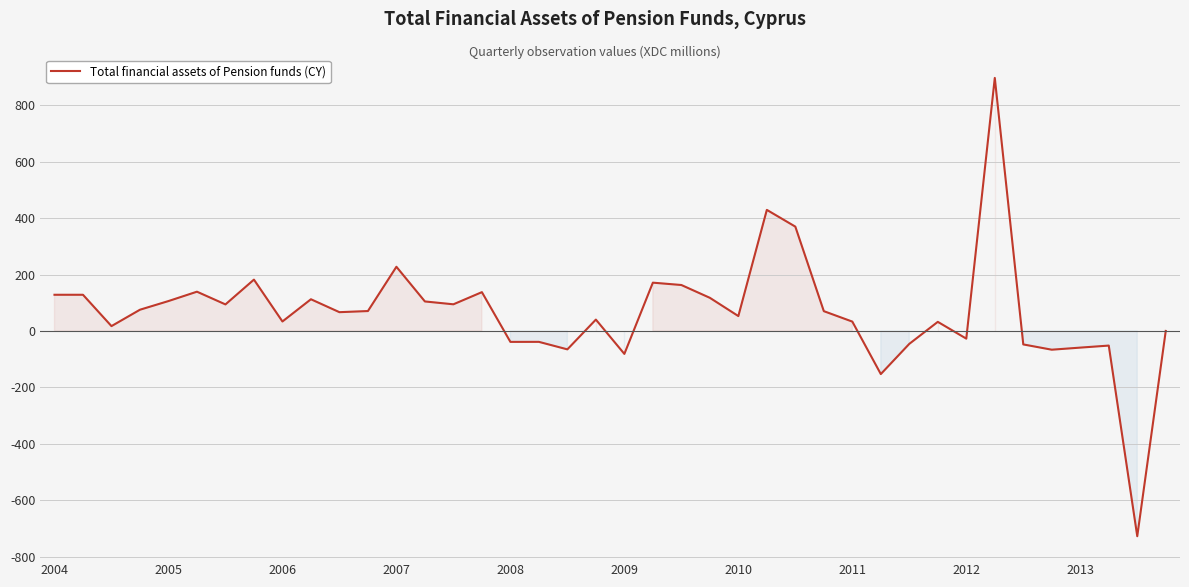

What is the minimum value shown in the chart?

-727.2